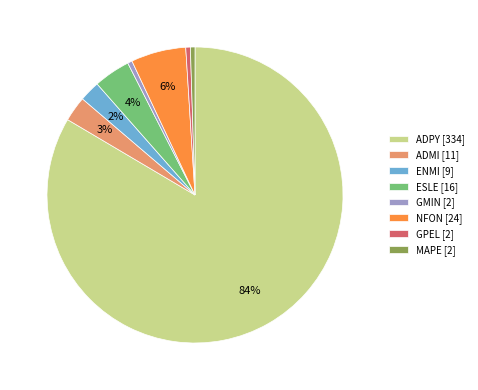

To the nearest percent, what percentage of the pie is ADMI?

3%